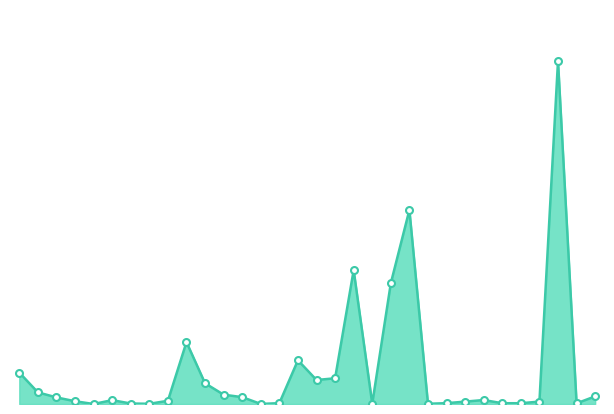

Rank the categories by value from lowest to highest.

5, 14, 8, 23, 20, 7, 31, 27, 28, 24, 15, 25, 29, 4, 9, 6, 26, 3, 13, 32, 12, 2, 11, 17, 18, 1, 16, 10, 21, 19, 22, 30